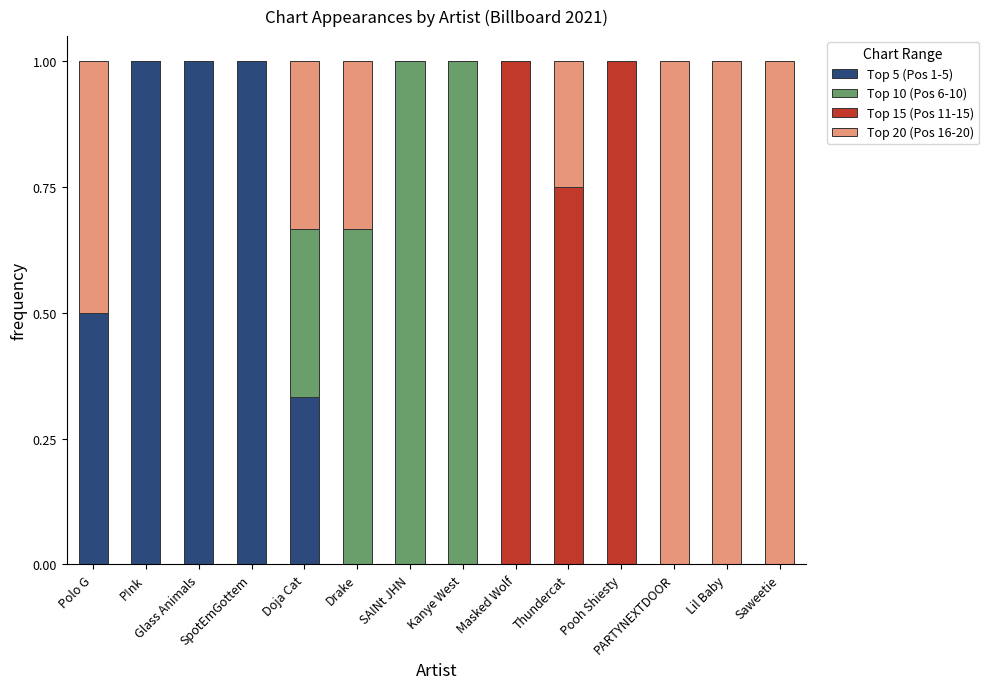

Count the number of data series in this chart.

4